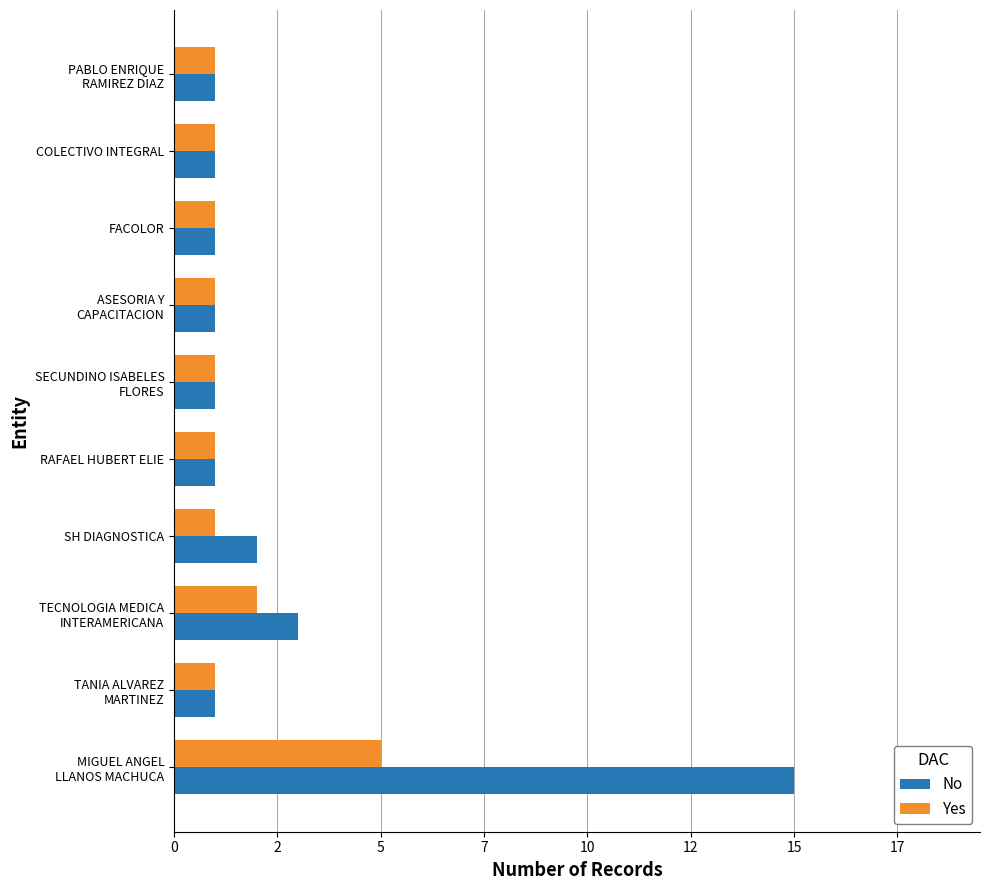

What are all the series names shown in the legend?

No, Yes